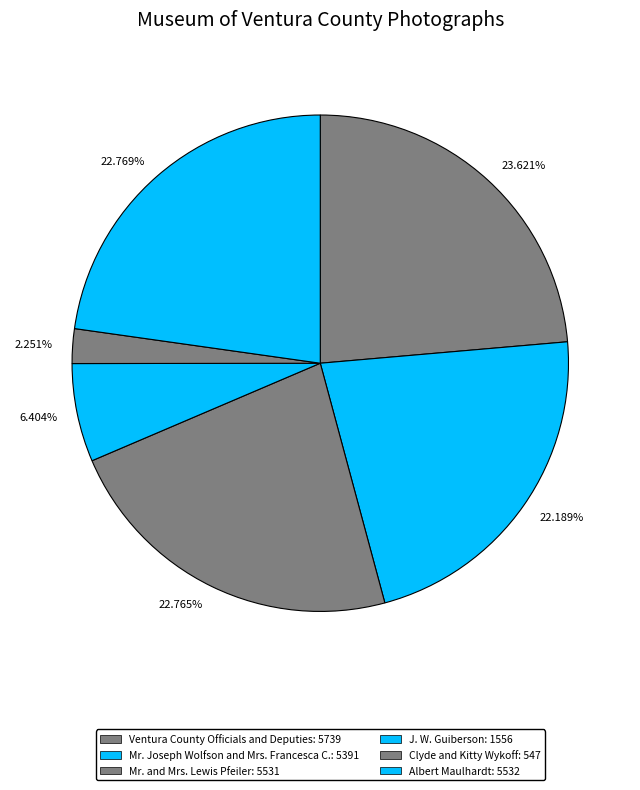

Between 22.189% and 2.251%, which is larger?

22.189%